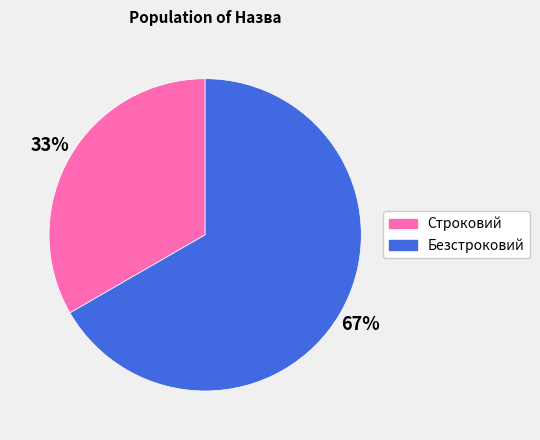

Rank the categories by value from lowest to highest.

Строковий, Безстроковий